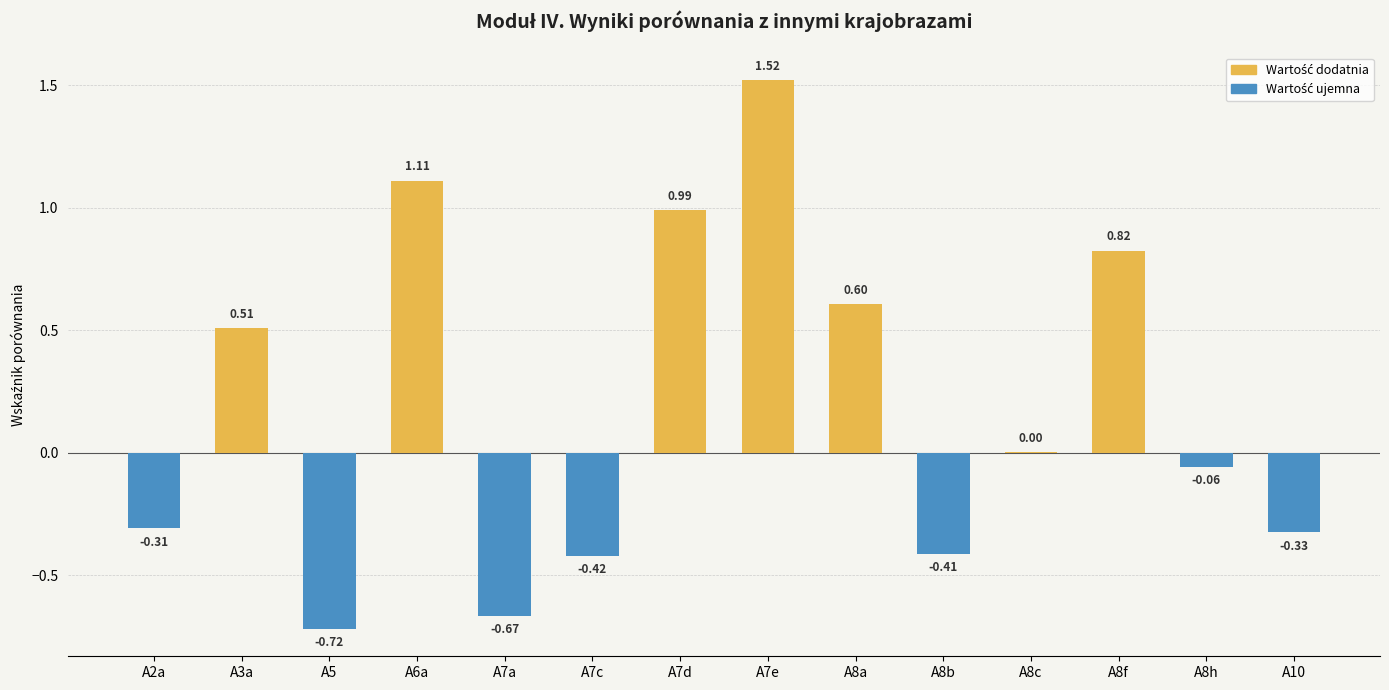

What is the sum of all values?

2.6